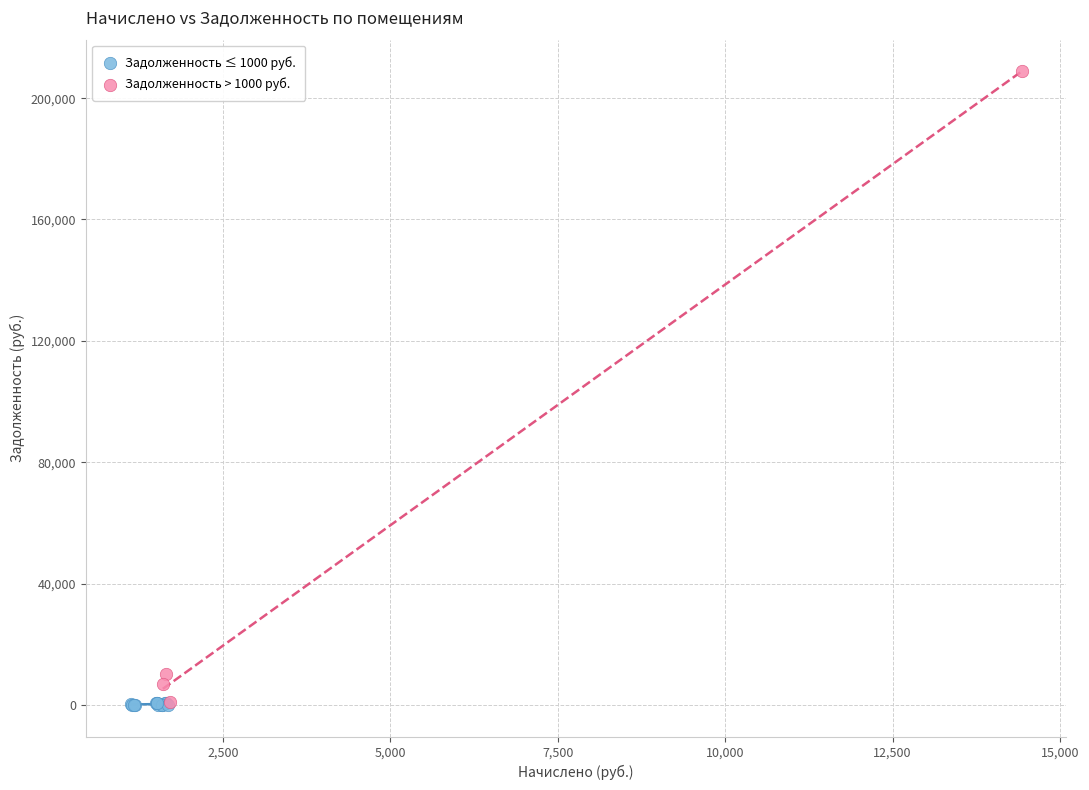

Which series has the largest Y range (max minus min)?

Задолженность > 1000 руб.